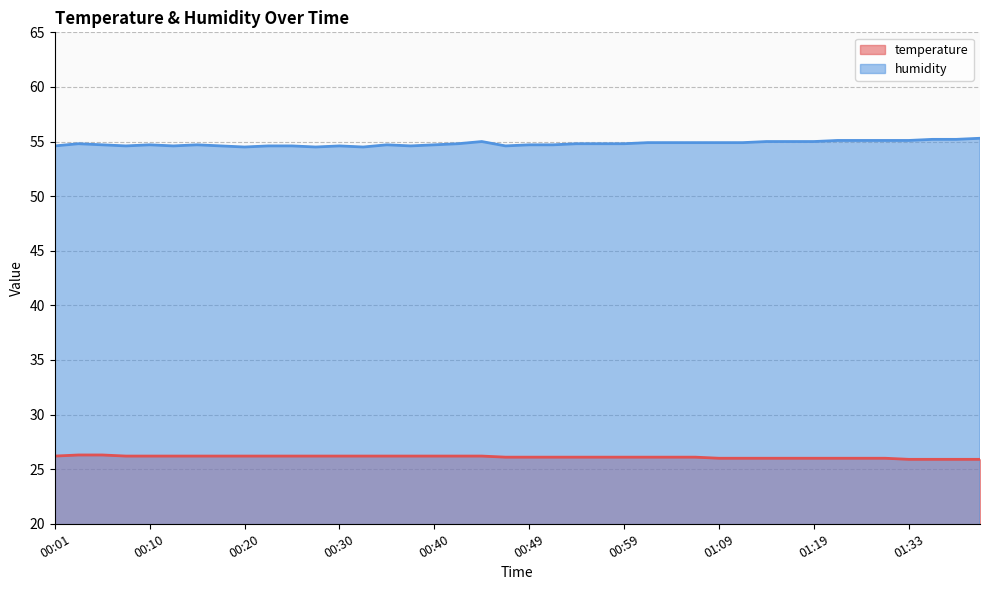

Is it true that temperature equals 36.3 at 01:09?

False